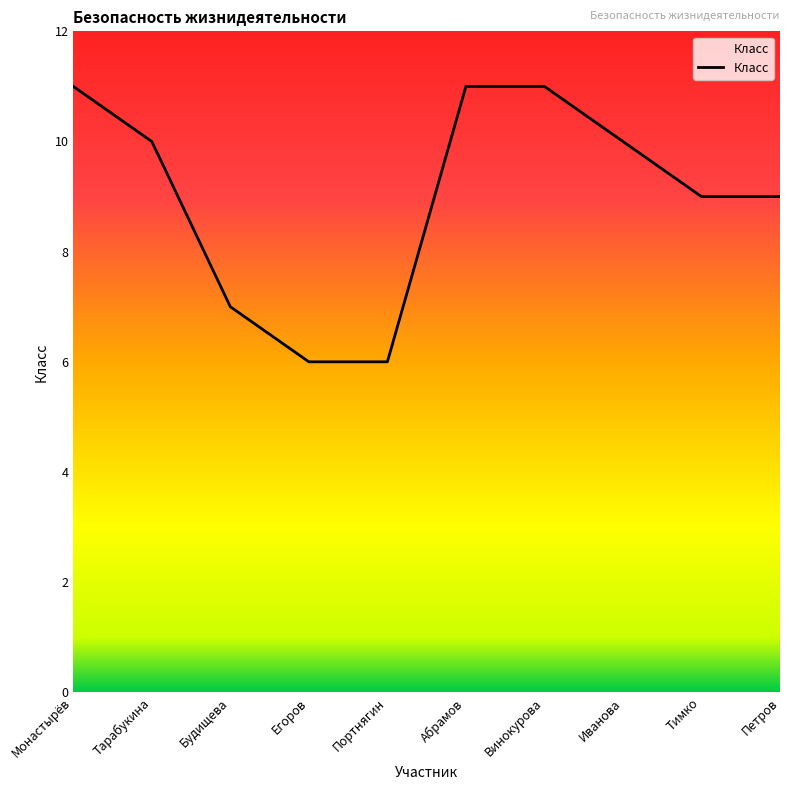

Count the values in the range 7 to 11.

8